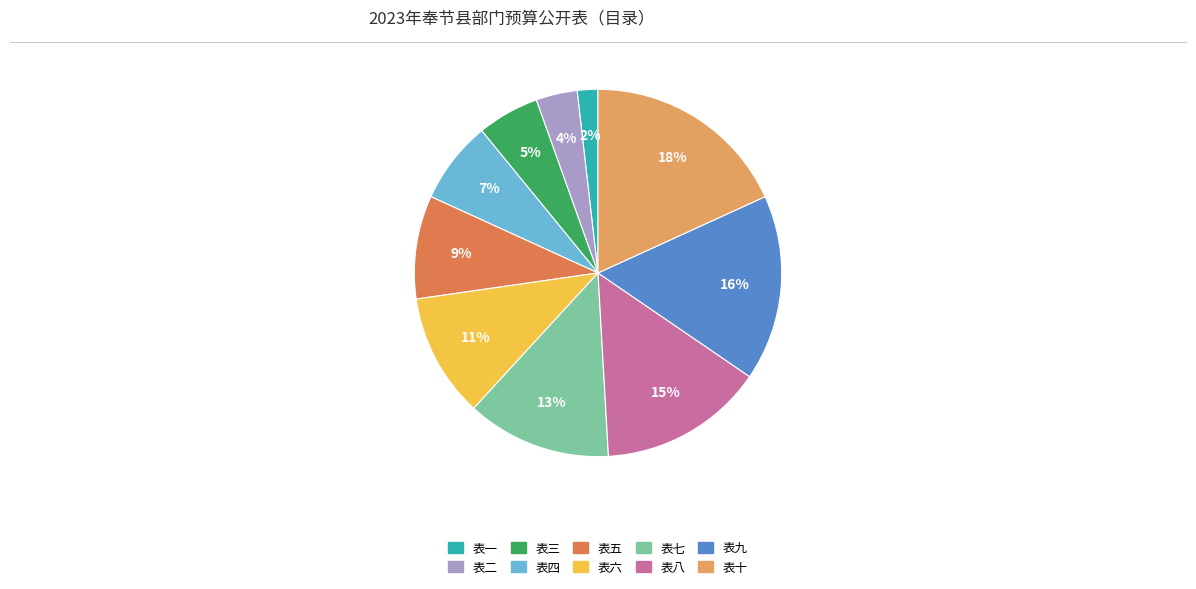

Is 表九 the majority of the pie?

No